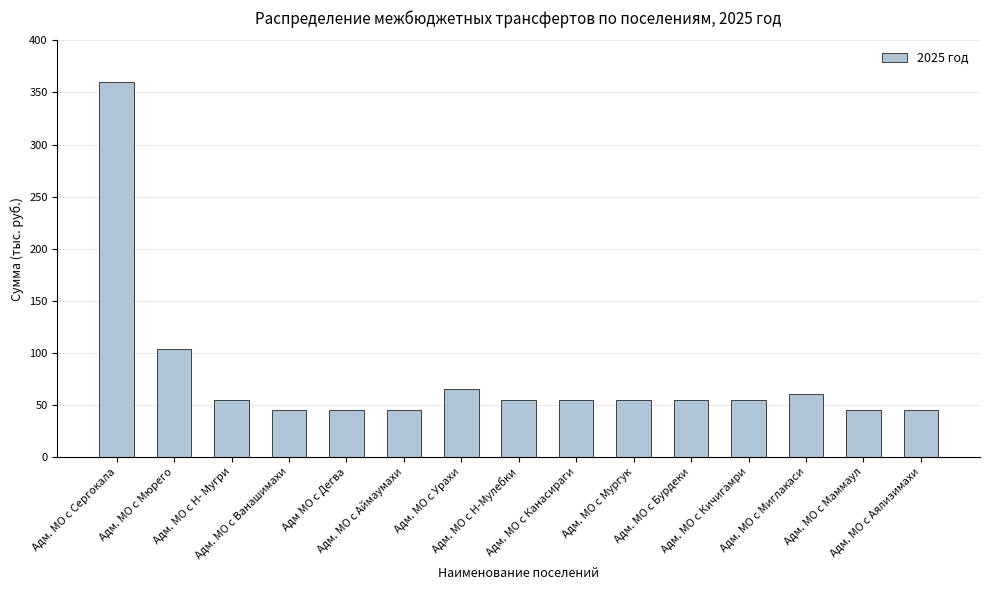

What is the minimum value shown in the chart?

45